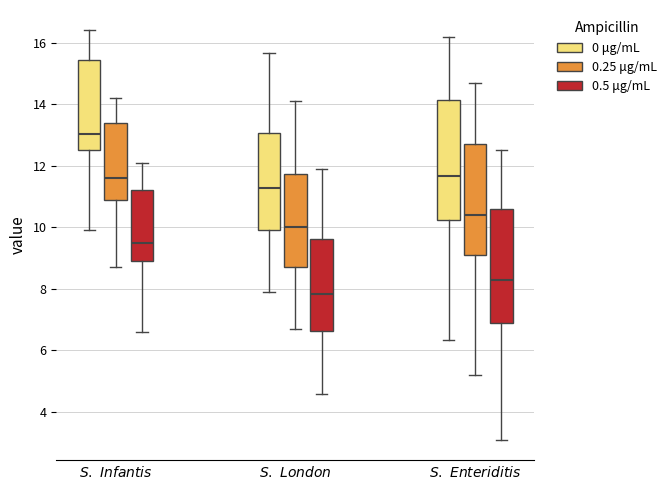

Which box's median line is the lowest?

$\it{S.\ London}$ (0.5 μg/mL)